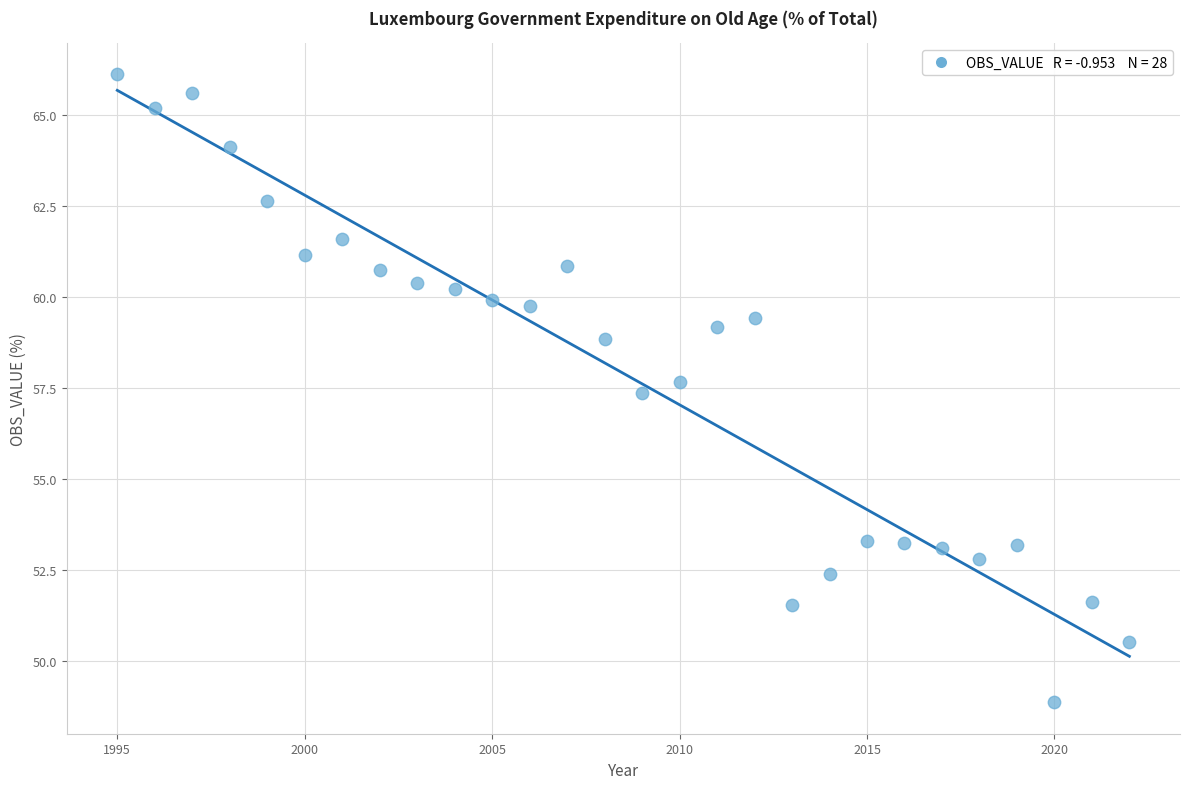

What Y value in the scatter plot is closest to 57?

57.4